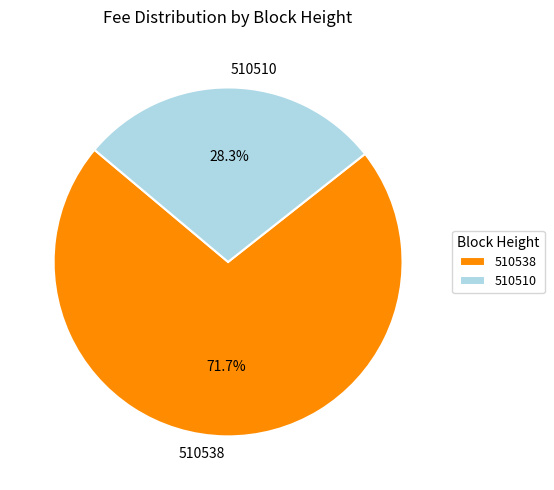

Is 510510 the majority of the pie?

No